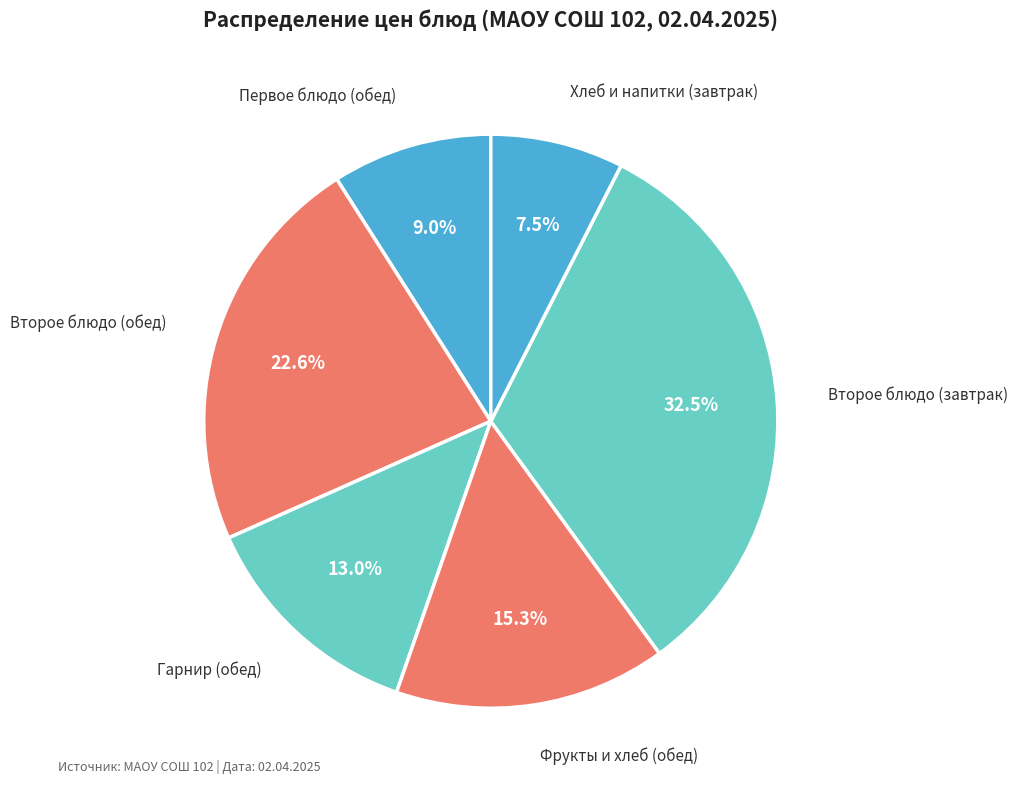

Count the number of slices in the pie.

6